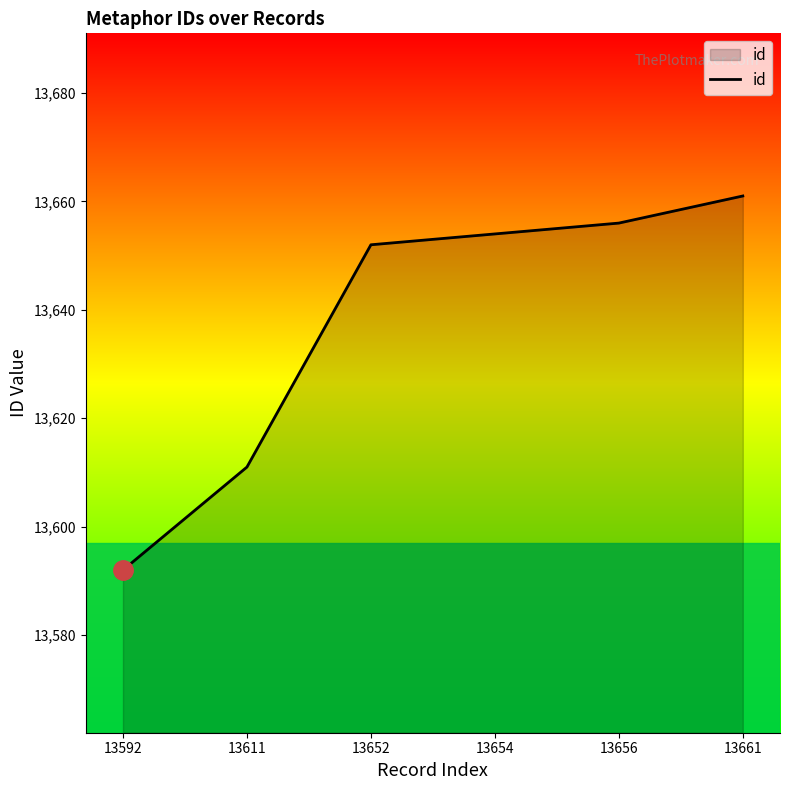

Reading left to right, transcribe all the data shown in this chart.

13592=13592	13611=13611	13652=13652	13654=13654	13656=13656	13661=13661